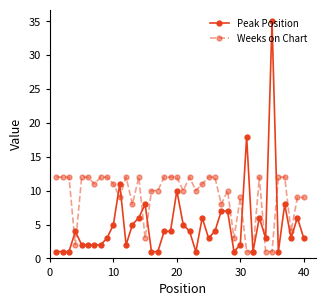

List the series in order of their overall mean, lowest first.

Peak Position, Weeks on Chart